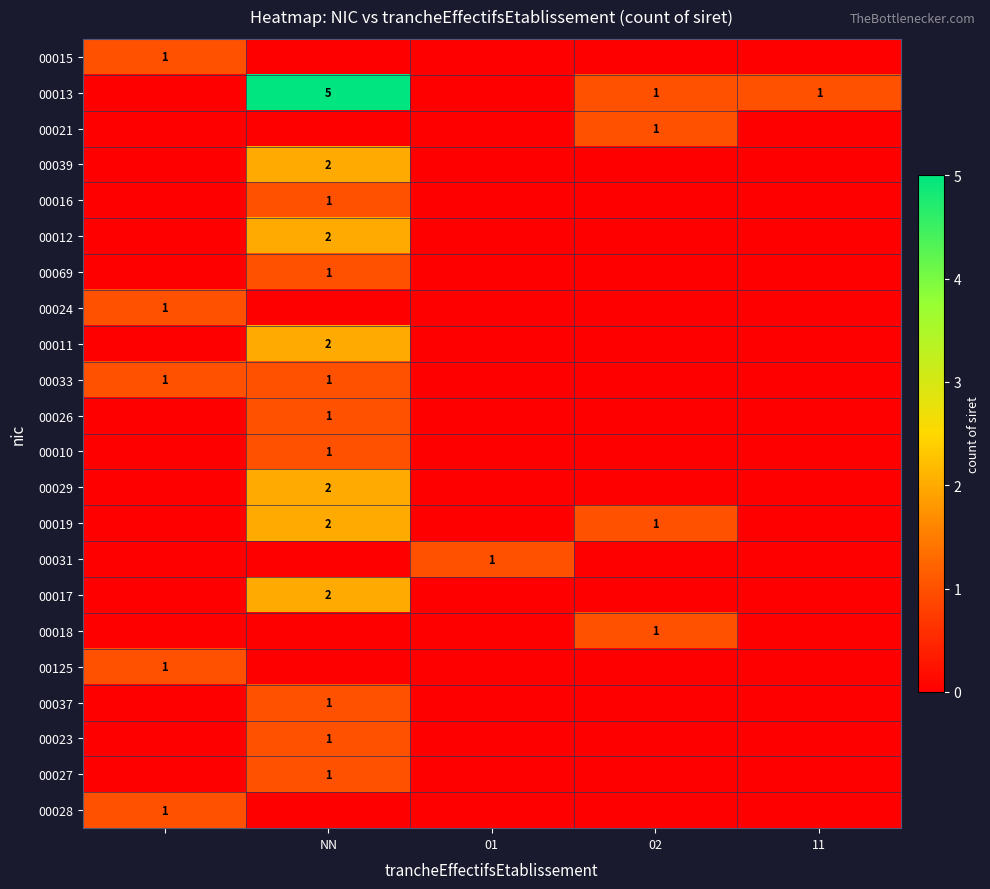

What is the greatest value displayed?

5